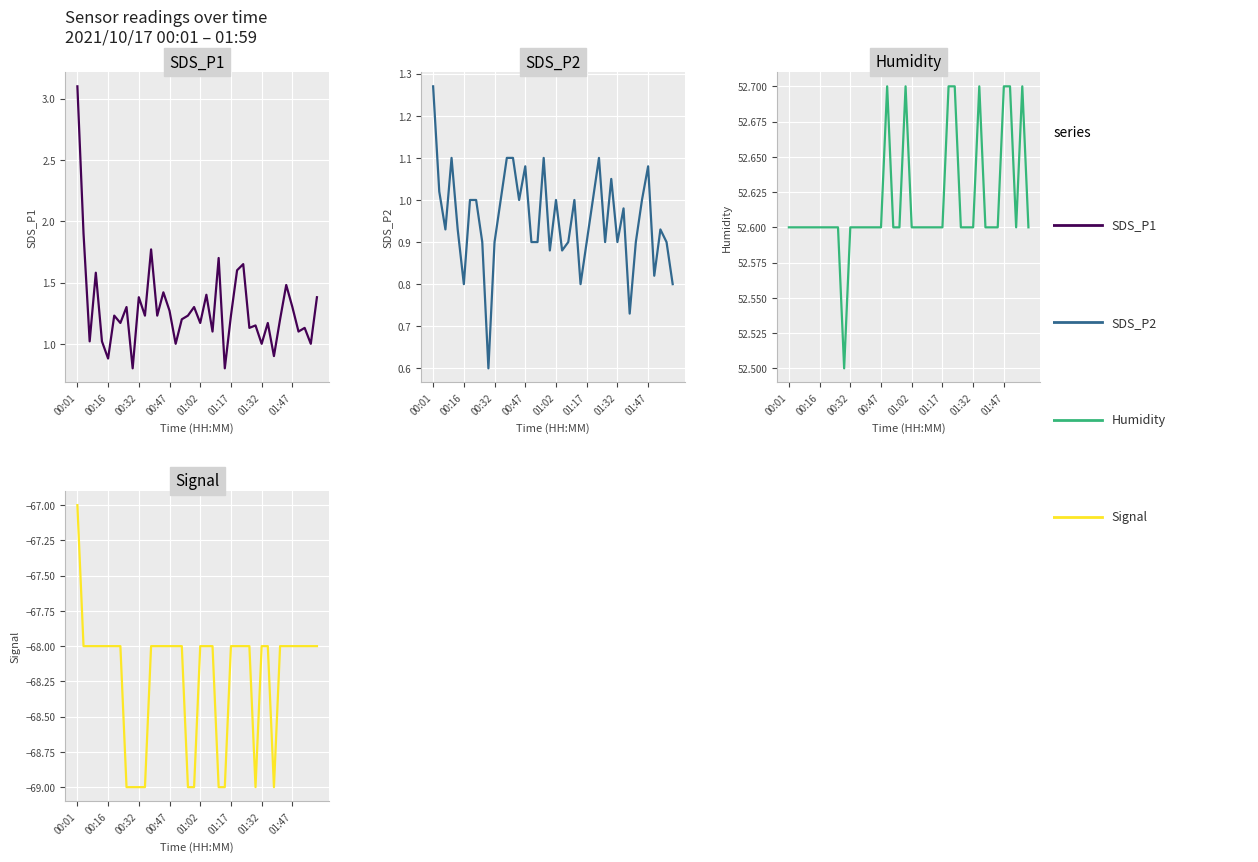

What is the sum of the SDS_P1 values at 01:02 and 33?

2.2